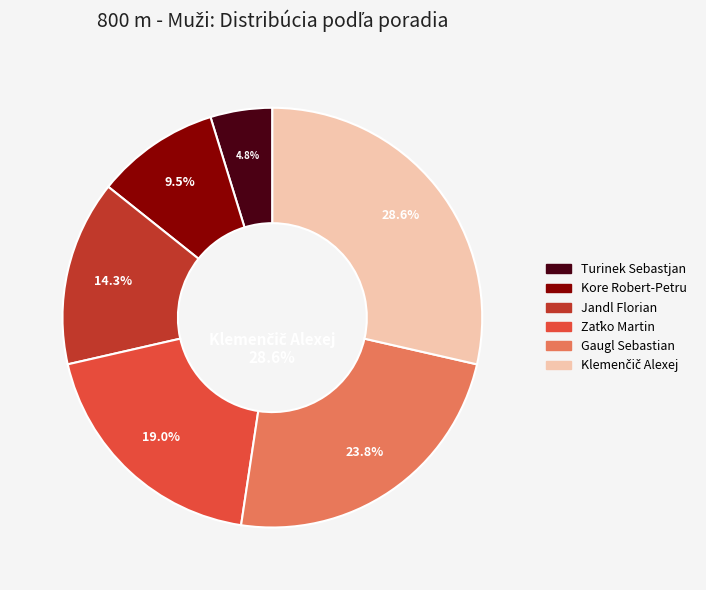

Between Klemenčič Alexej and Jandl Florian, which is larger?

Klemenčič Alexej